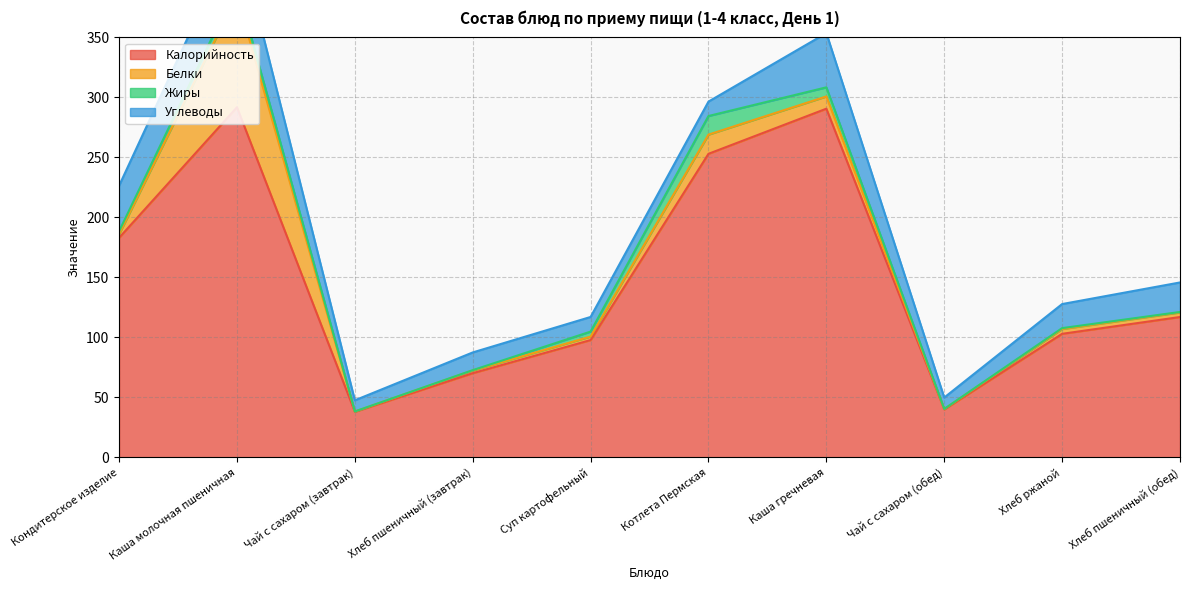

The Белки series shows 5.3 at Кондитерское изделие. True or false?

False